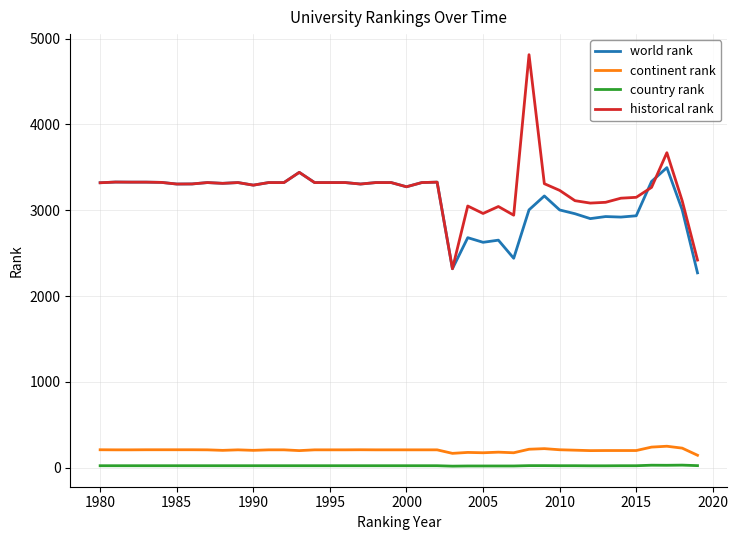

What is the sum of all historical rank values?

130115